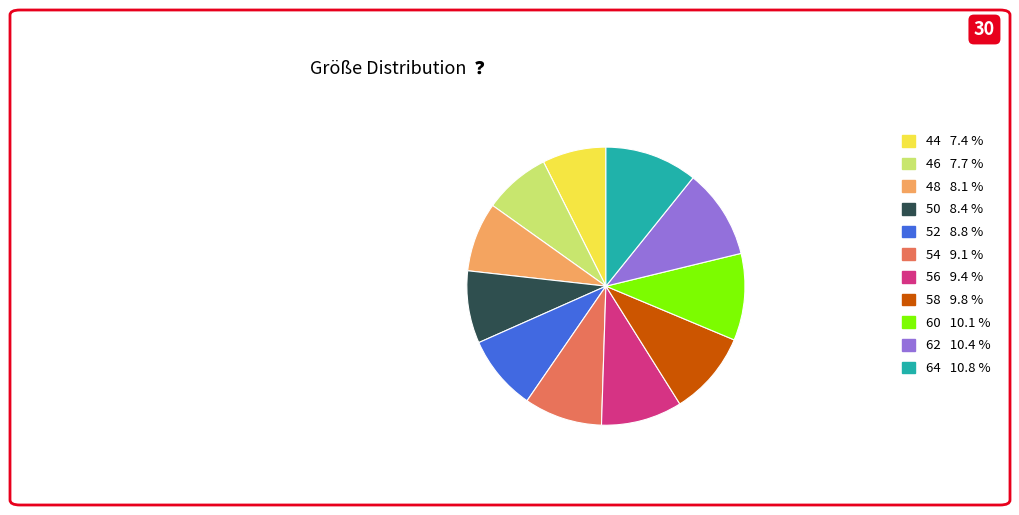

Does 62 10.4 % account for over 50% of the chart?

No